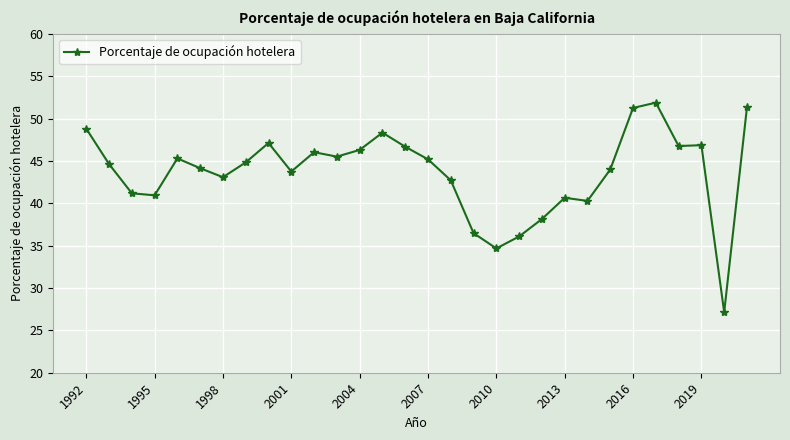

How many lines are shown in the chart?

1